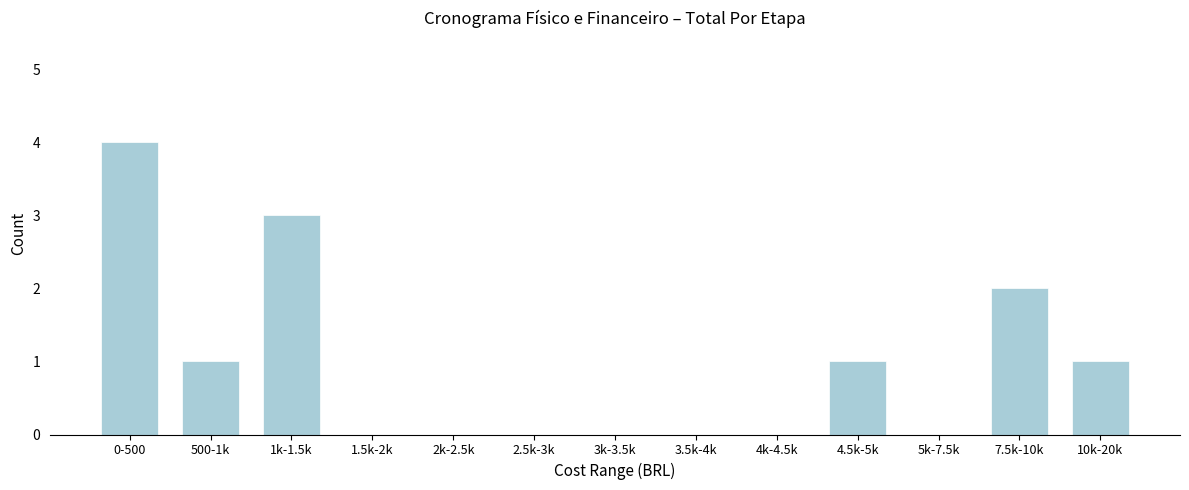

Reading left to right, extract all data points from this chart.

0-500=4	500-1k=1	1k-1.5k=3	1.5k-2k=0	2k-2.5k=0	2.5k-3k=0	3k-3.5k=0	3.5k-4k=0	4k-4.5k=0	4.5k-5k=1	5k-7.5k=0	7.5k-10k=2	10k-20k=1